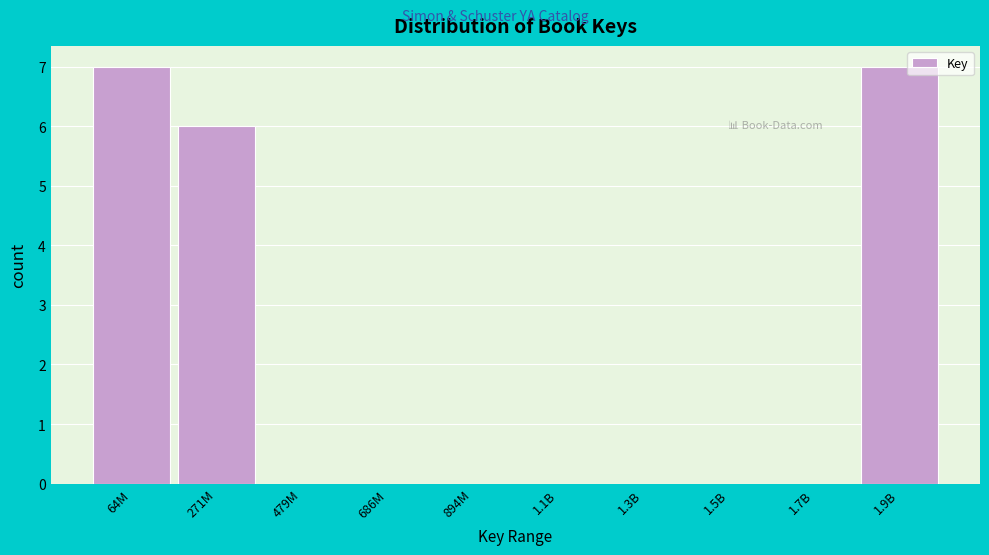

Reading right to left, transcribe all the data shown in this chart.

1.9B=7	1.7B=0	1.5B=0	1.3B=0	1.1B=0	894M=0	686M=0	479M=0	271M=6	64M=7